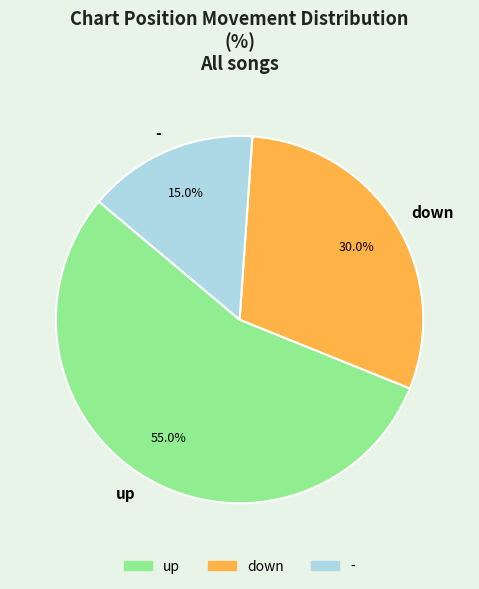

Between up and -, which is larger?

up